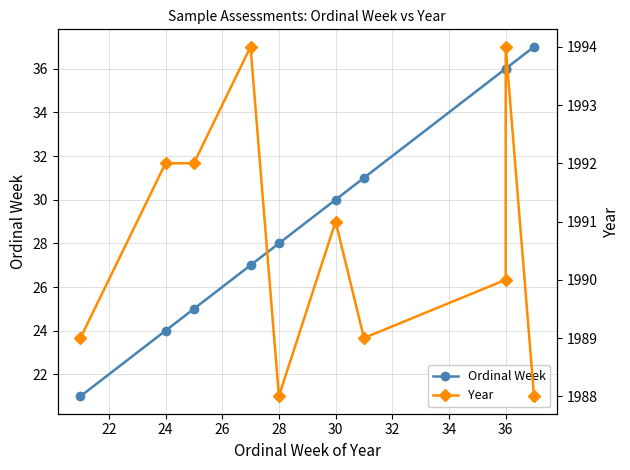

What is the total value across all series at 36?

2030